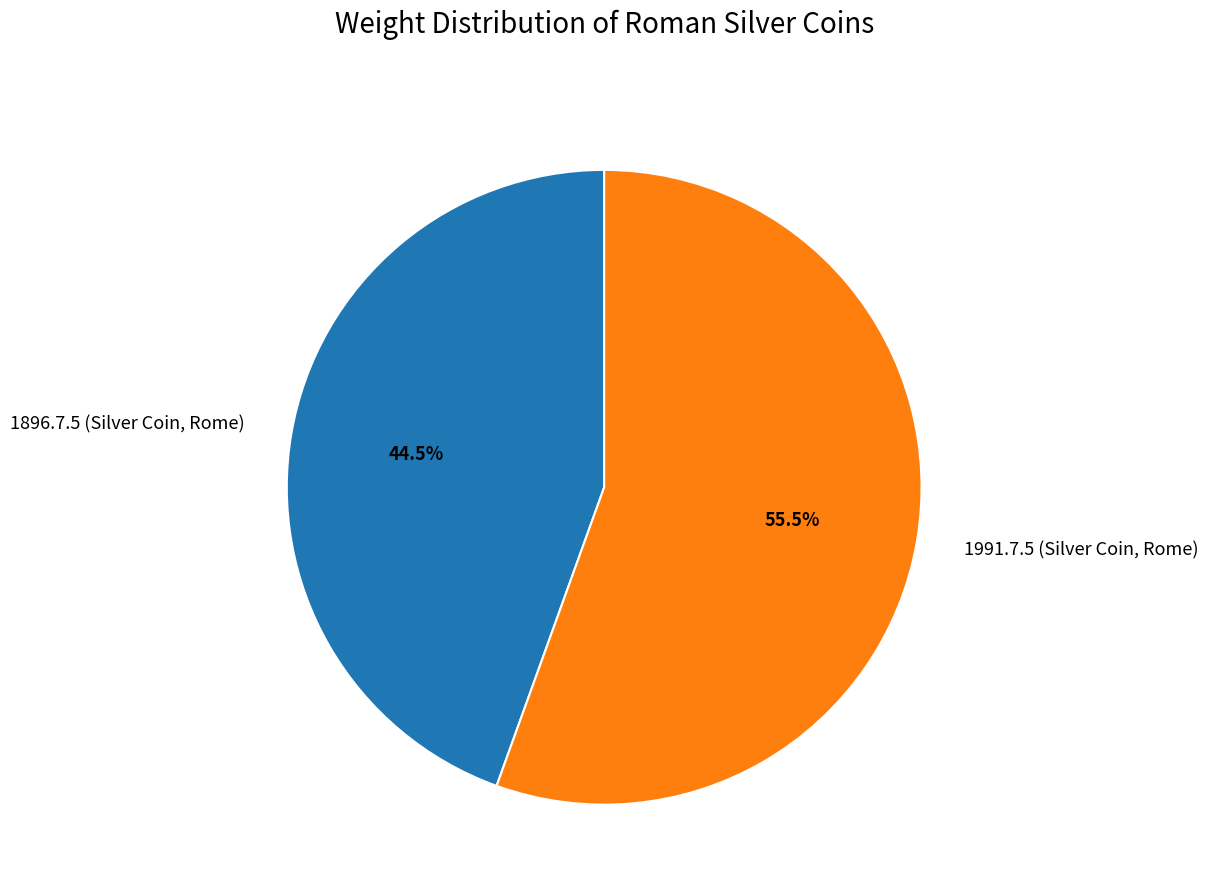

To the nearest percent, what is the average slice percentage?

50%